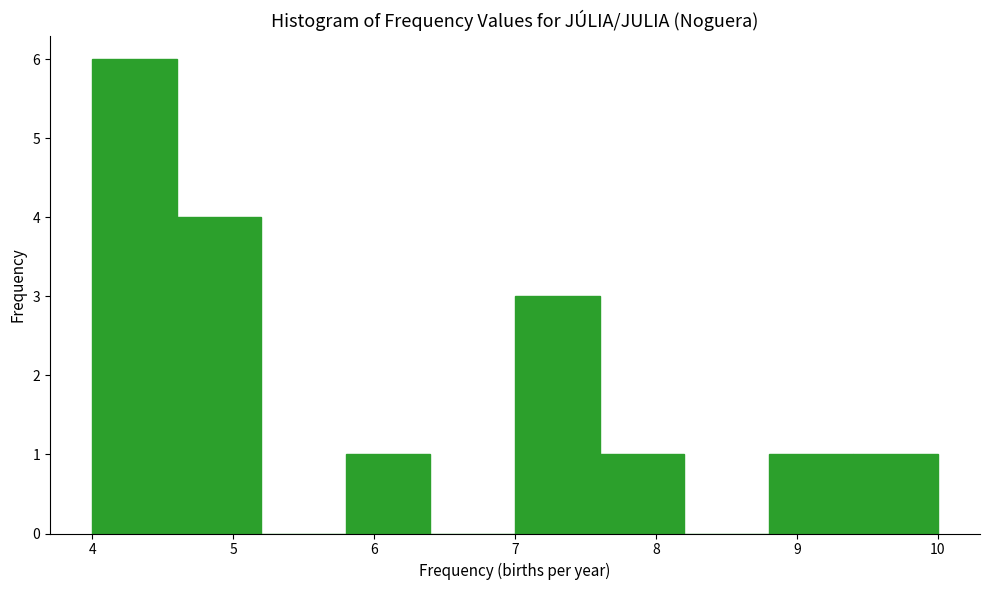

Over which range of the x-axis is the bar tallest?

4.0 to 4.6